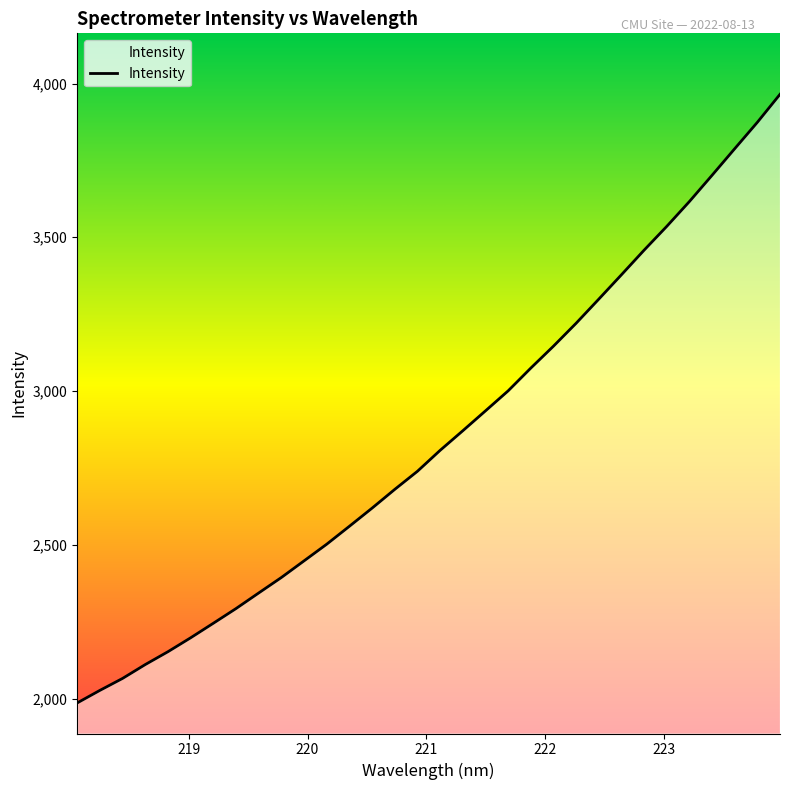

What is the minimum value shown in the chart?

1986.0